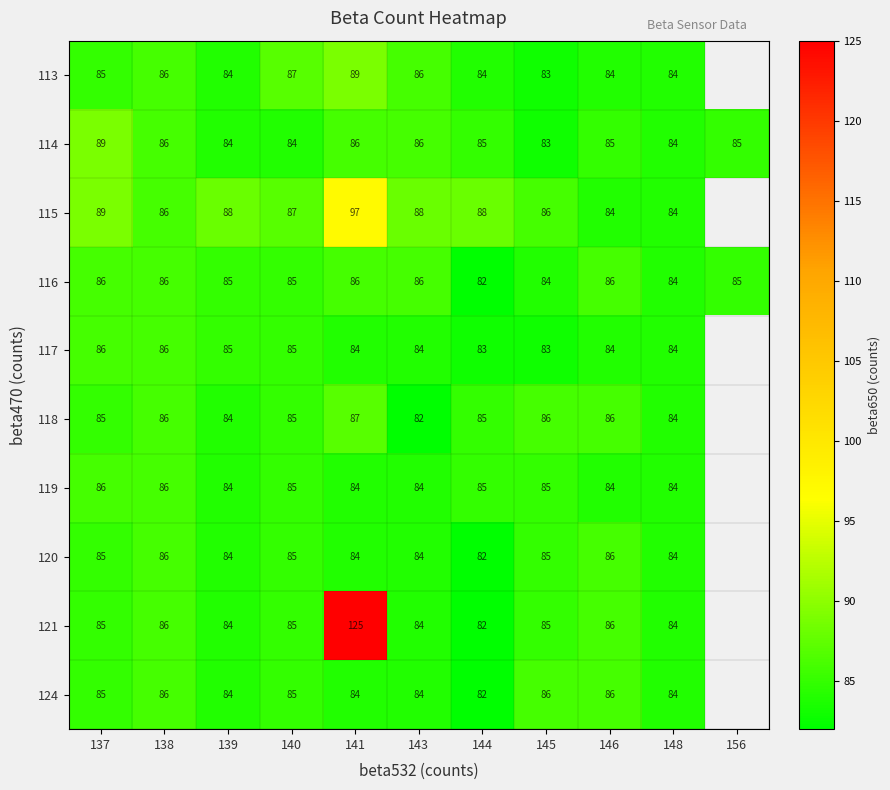

True or false: 115 has a value of 166 at 141.

False